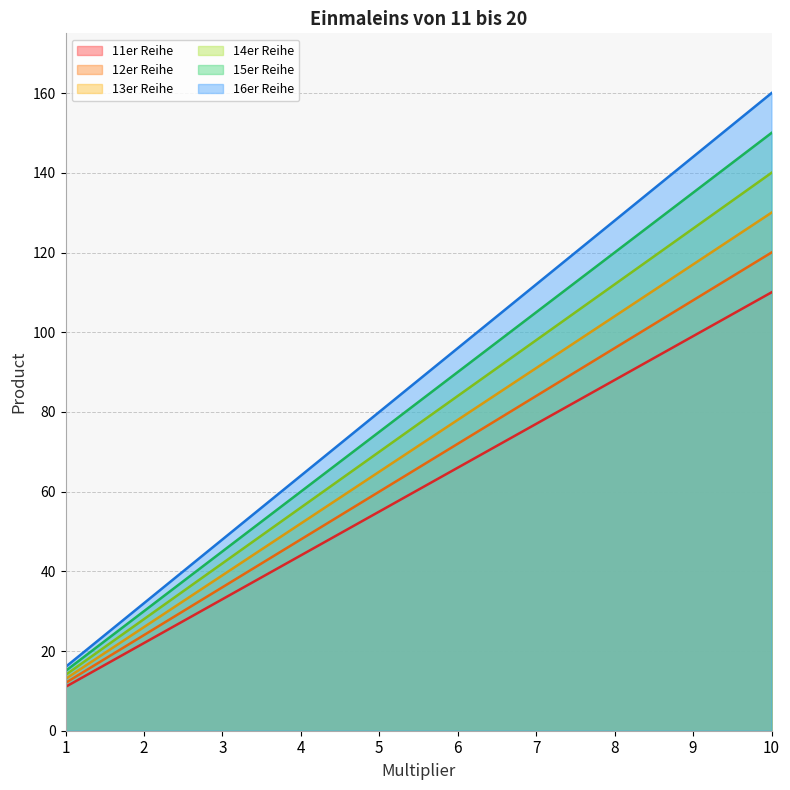

Which series has the largest total across all categories?

16er Reihe